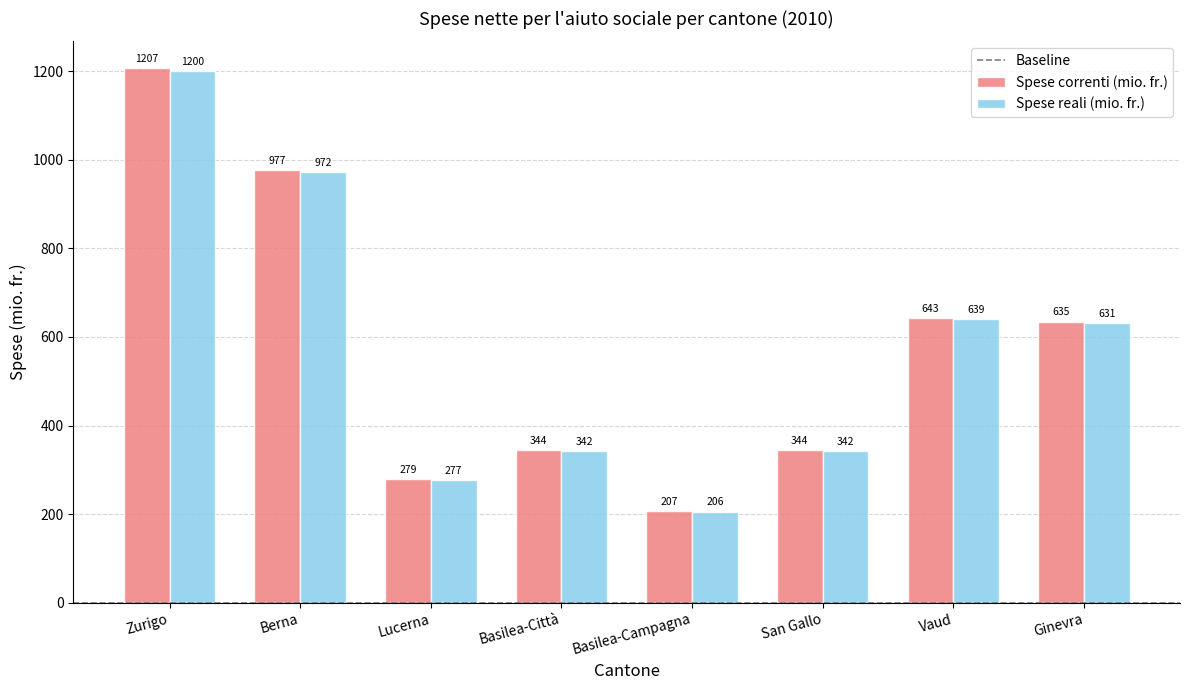

Rank the series at San Gallo from highest to lowest value.

Spese correnti (mio. fr.), Spese reali (mio. fr.)